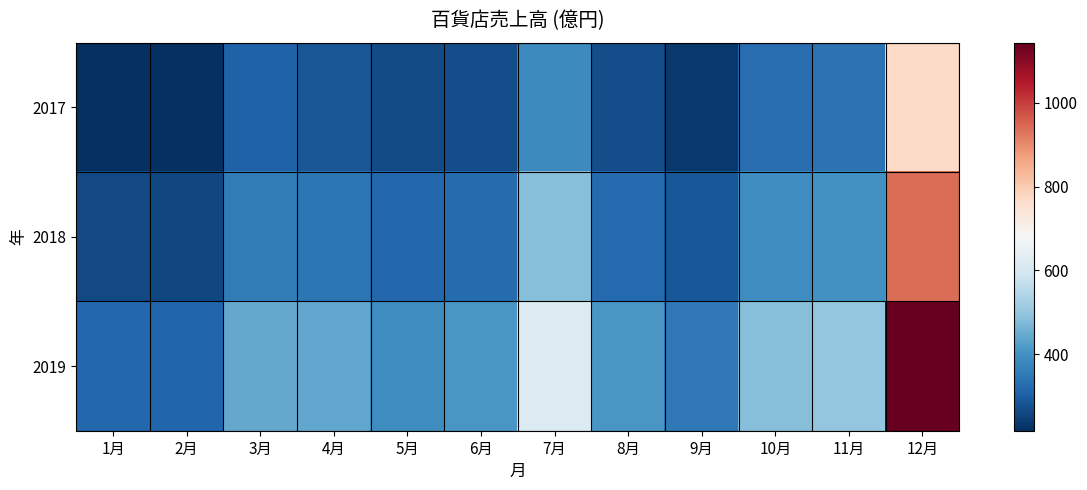

At which category is the sum across all series the highest?

12月